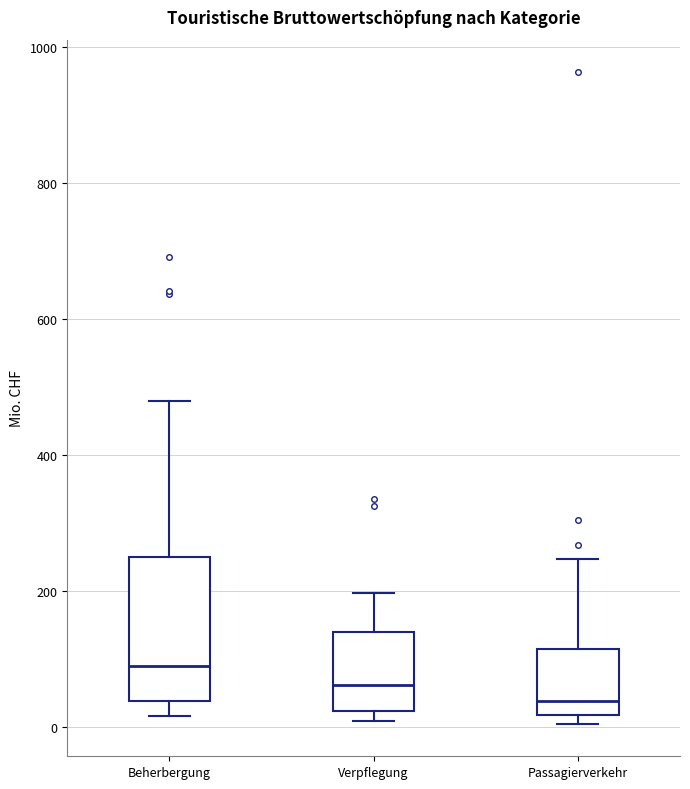

Where is the upper edge of the box for Passagierverkehr on the y-axis? The values are not printed on the chart, so give them approximately, as read against the axis.

120